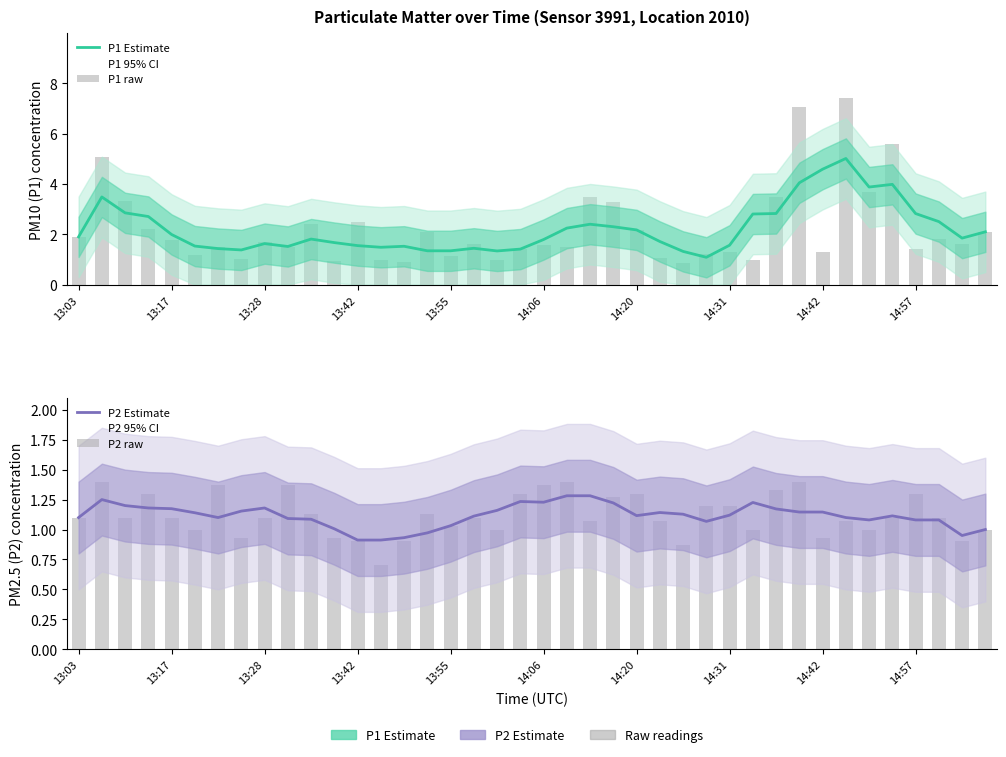

List the series in order of their peak value, lowest first.

P2 Estimate, P2 raw, P1 Estimate, P1 raw